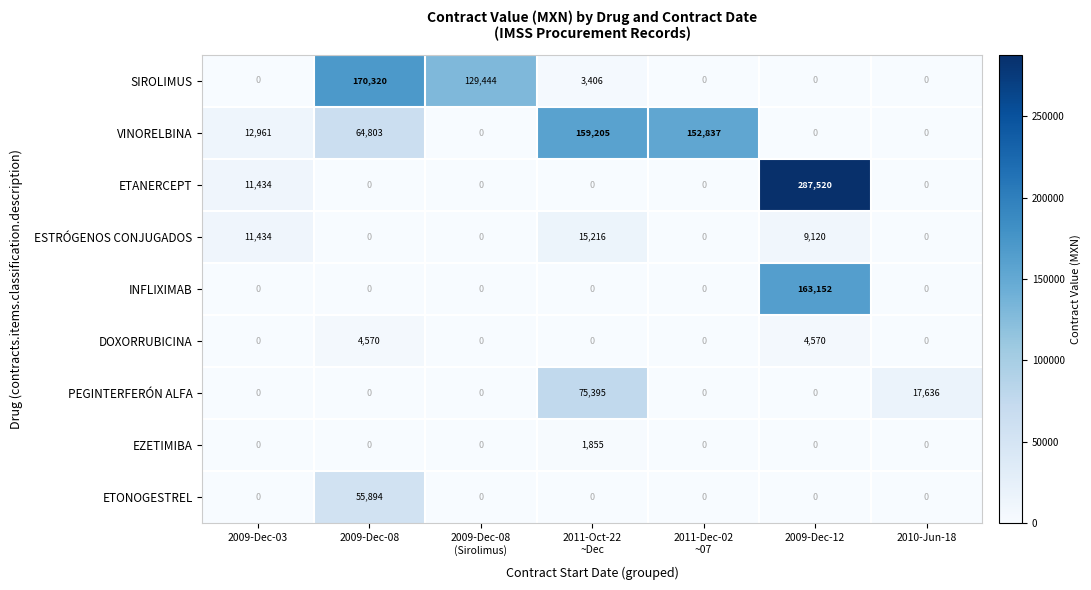

At which label does INFLIXIMAB reach its peak?

2009-Dec-12